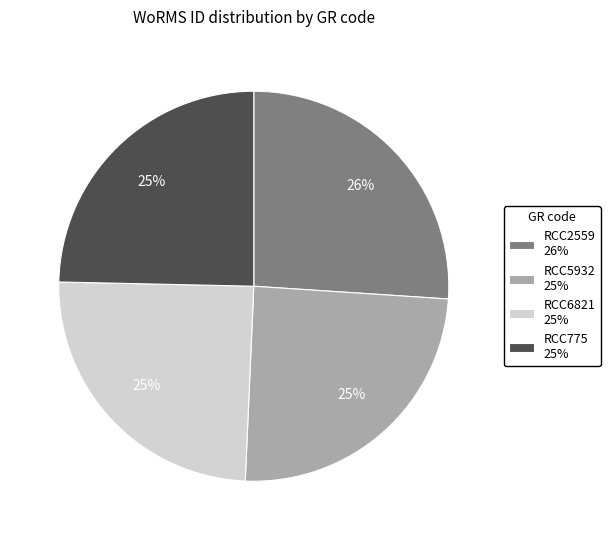

Does any single category account for the majority?

No